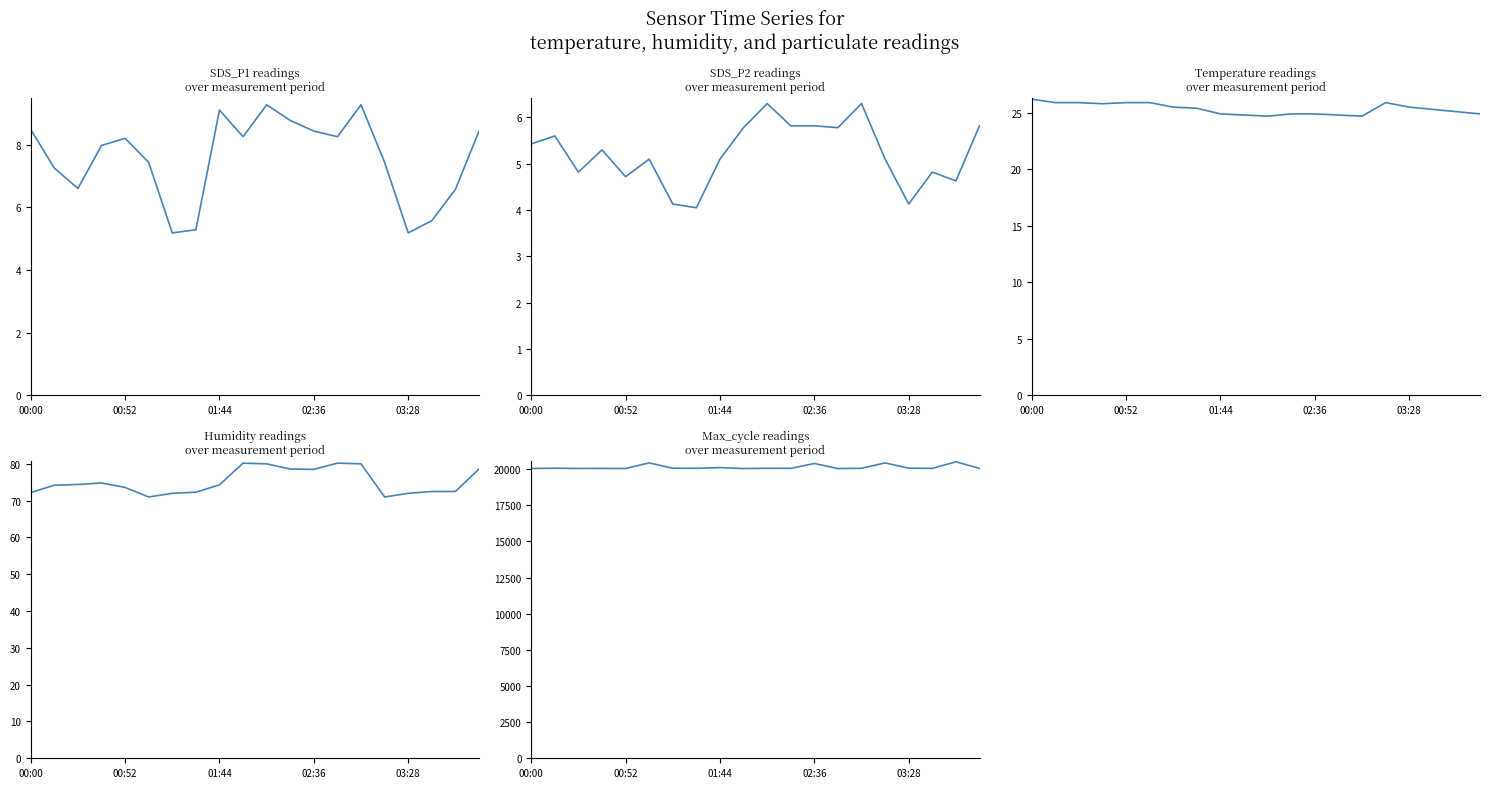

How many values in the Max_cycle series exceed 20059?

8